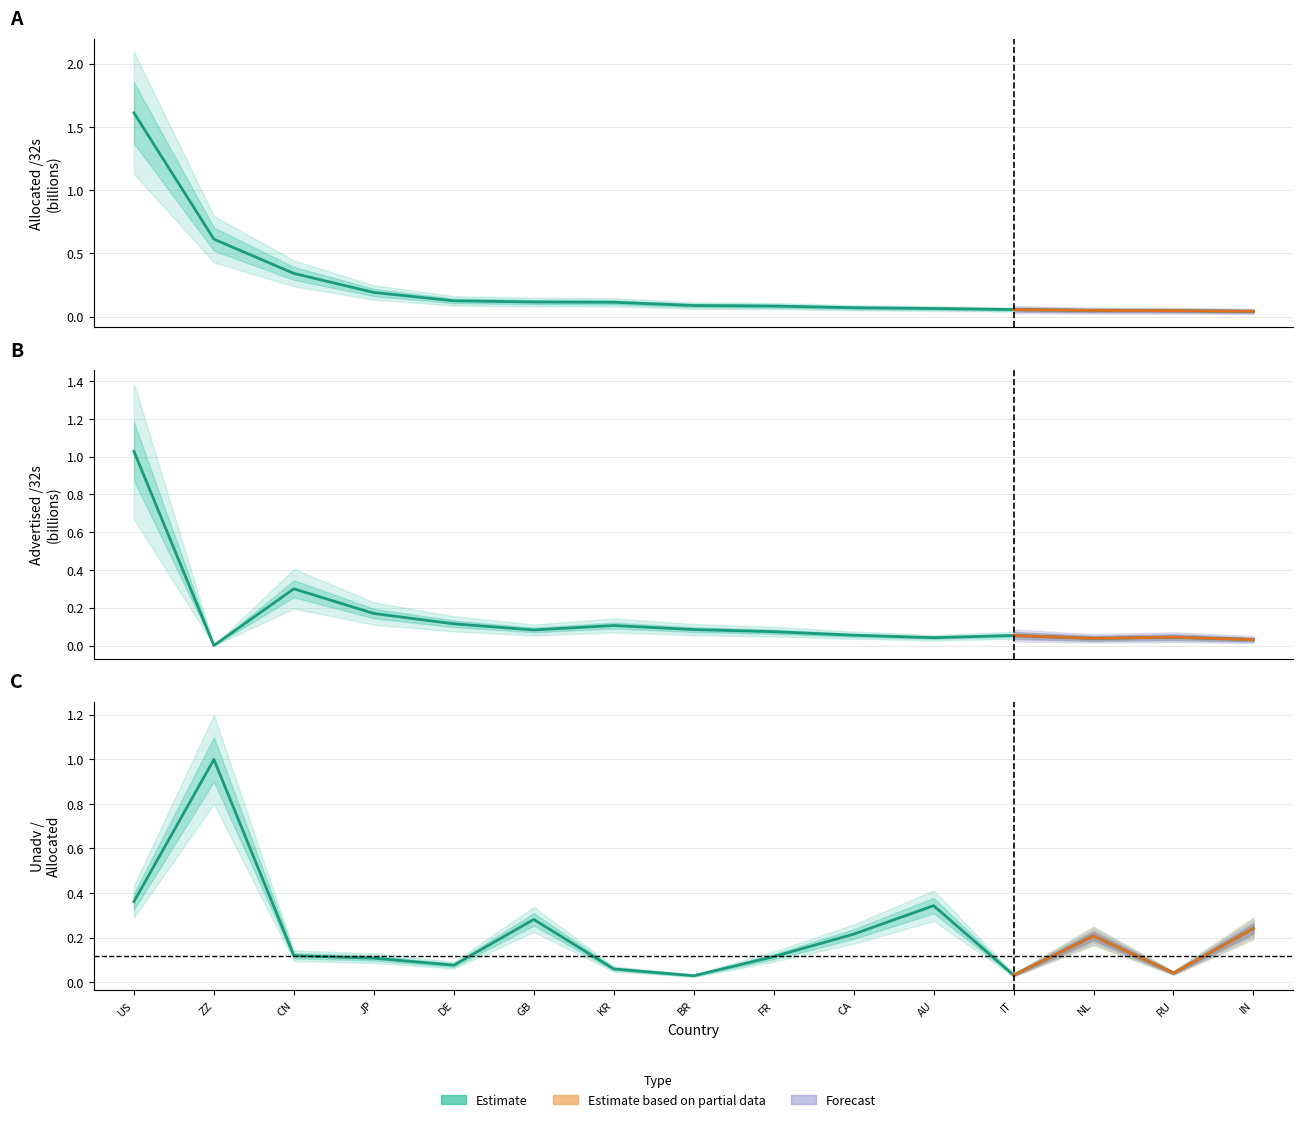

At how many categories does at least one series exceed 0?

15